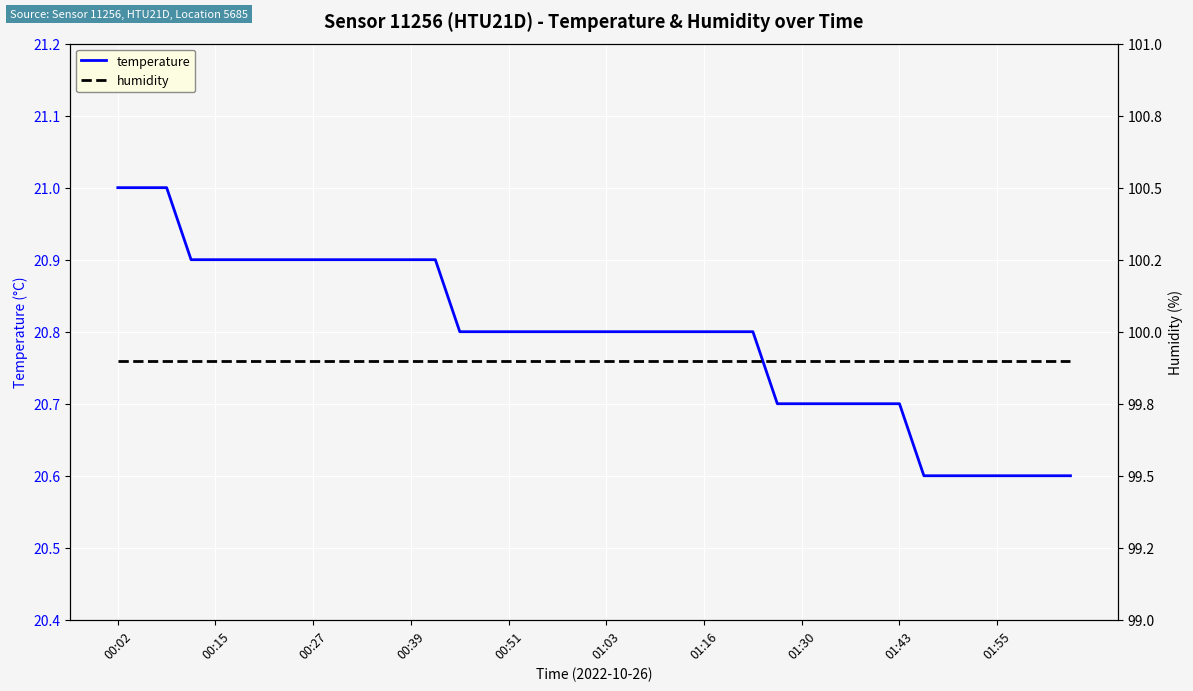

The value of temperature at 01:03 is 27.5. True or false?

False